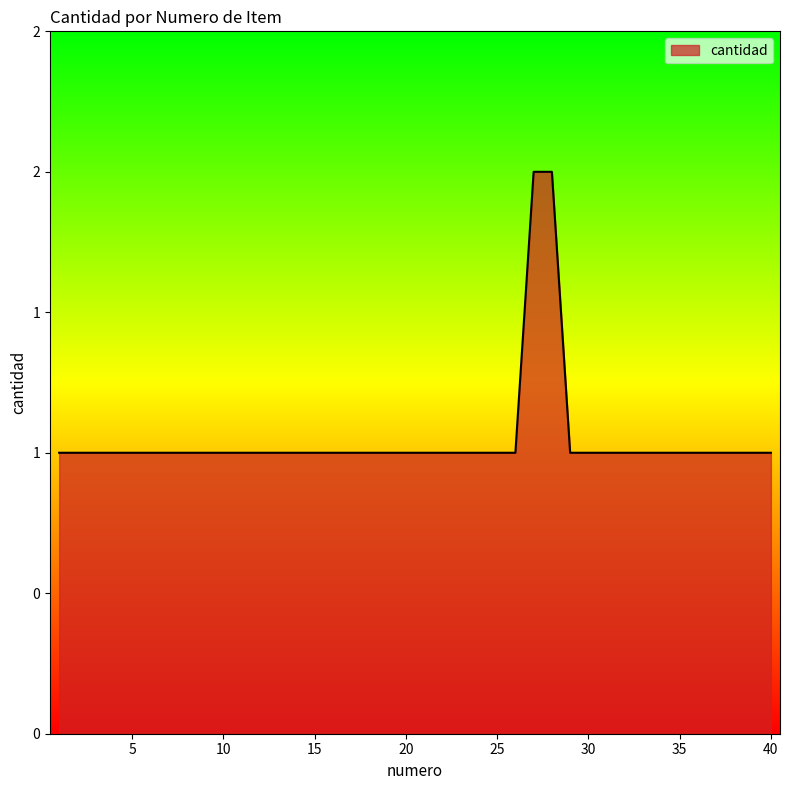

Does the chart have visible grid lines?

No